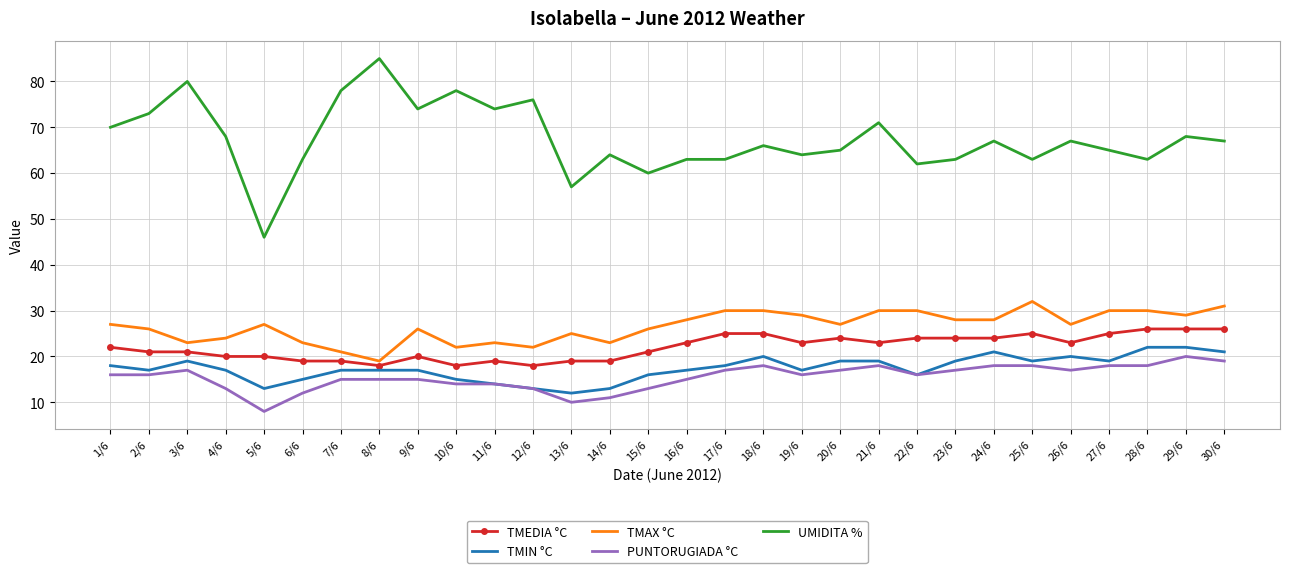

Reading right to left, transcribe all the data shown in this chart.

TMEDIA °C: 26	26	26	25	23	25	24	24	24	23	24	23	25	25	23	21	19	19	18	19	18	20	18	19	19	20	20	21	21	22
TMIN °C: 21	22	22	19	20	19	21	19	16	19	19	17	20	18	17	16	13	12	13	14	15	17	17	17	15	13	17	19	17	18
TMAX °C: 31	29	30	30	27	32	28	28	30	30	27	29	30	30	28	26	23	25	22	23	22	26	19	21	23	27	24	23	26	27
PUNTORUGIADA °C: 19	20	18	18	17	18	18	17	16	18	17	16	18	17	15	13	11	10	13	14	14	15	15	15	12	8	13	17	16	16
UMIDITA %: 67	68	63	65	67	63	67	63	62	71	65	64	66	63	63	60	64	57	76	74	78	74	85	78	63	46	68	80	73	70